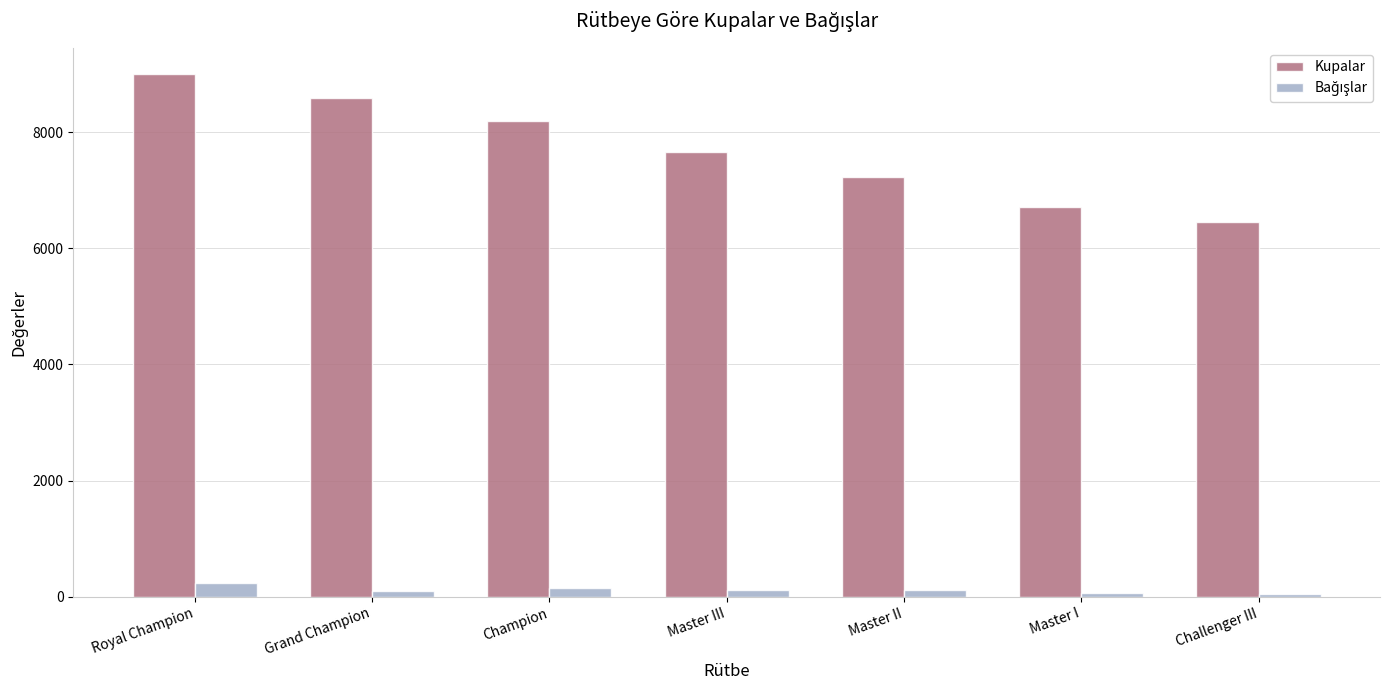

Which series changed the most between Royal Champion and Champion?

Kupalar